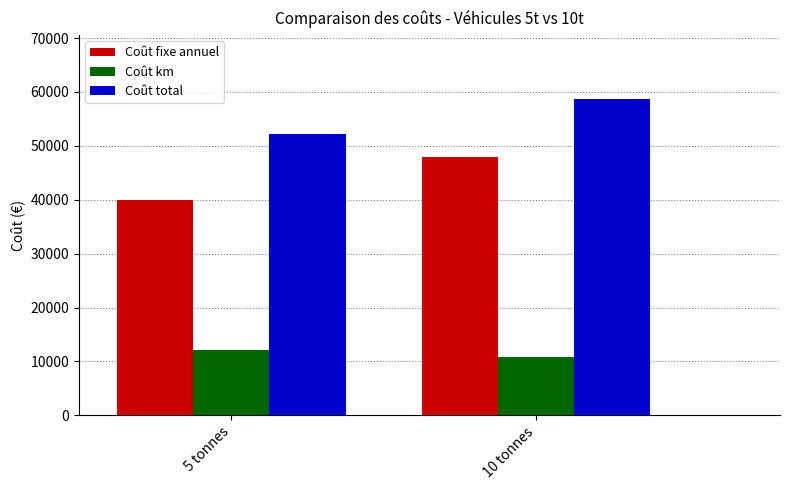

At how many categories does at least one series exceed 37409?

2